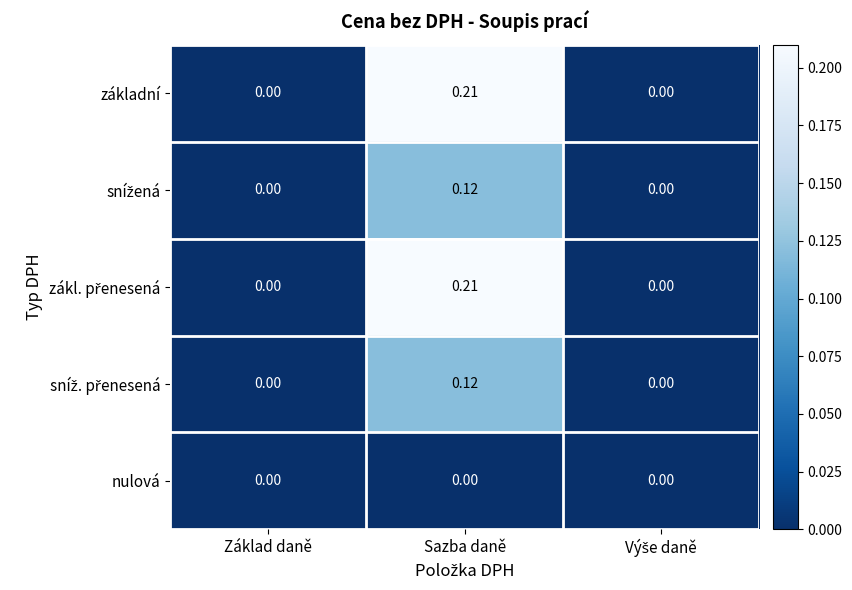

Which label corresponds to the largest value in the chart?

Sazba daně